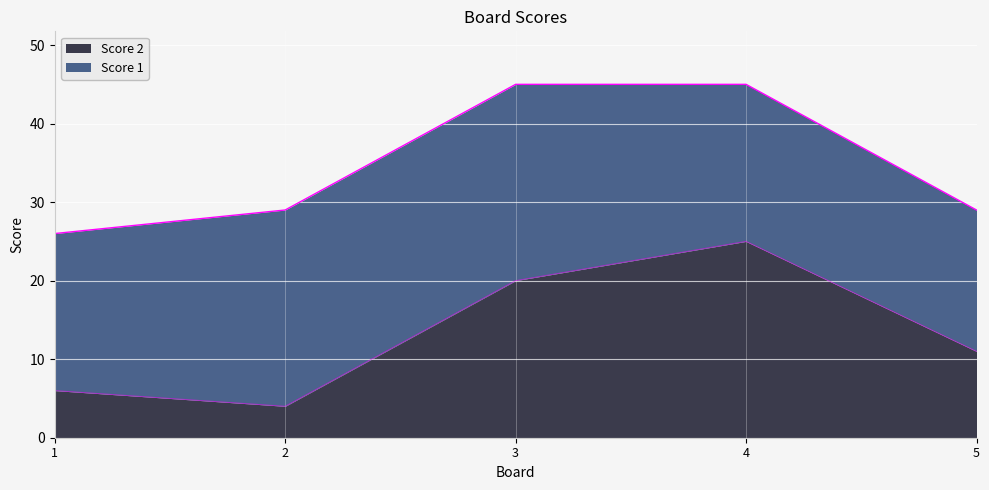

Approximately how many times larger is the value at 5 compared to 3?

0.6